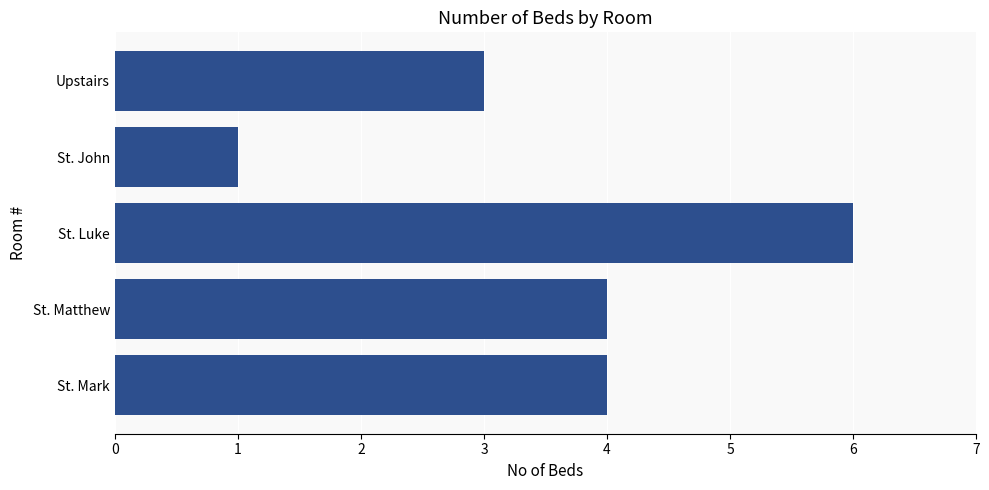

The chart shows a value of 8 at St. Luke. True or false?

False